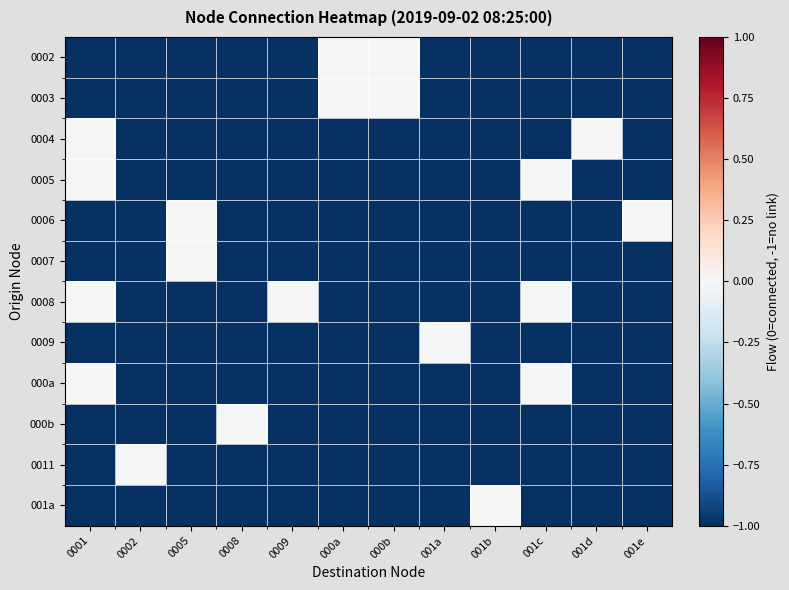

Which series has the largest range (max minus min)?

0002